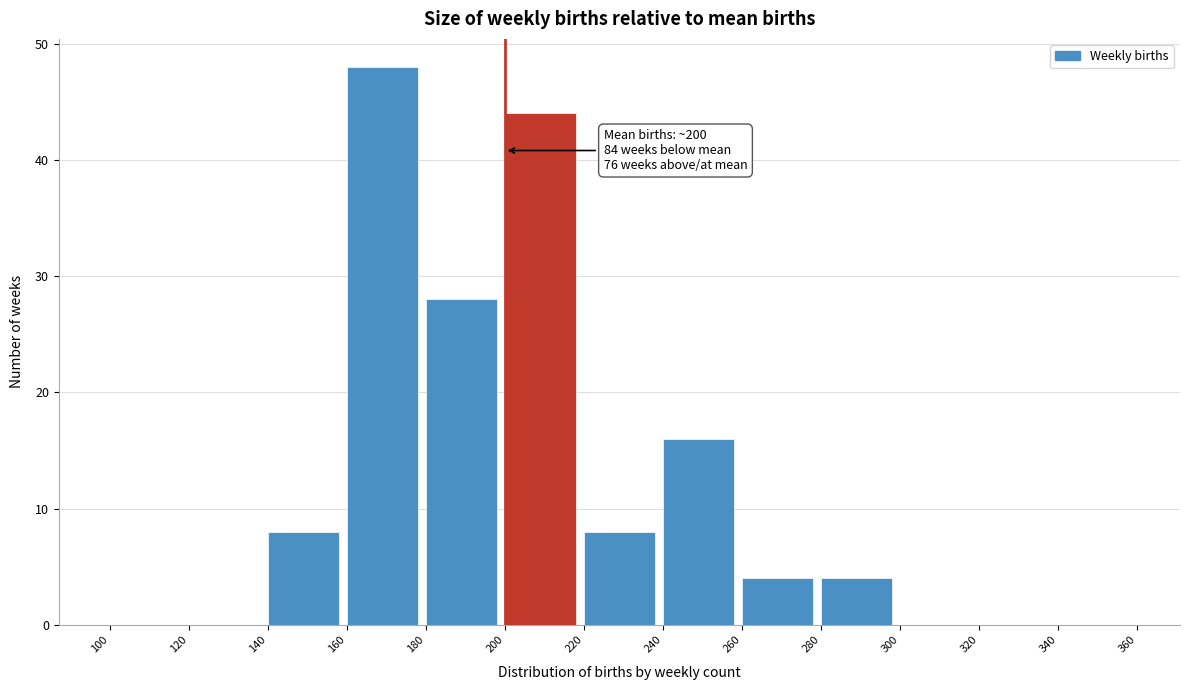

Which range on the x-axis has the tallest bar?

160 to 180